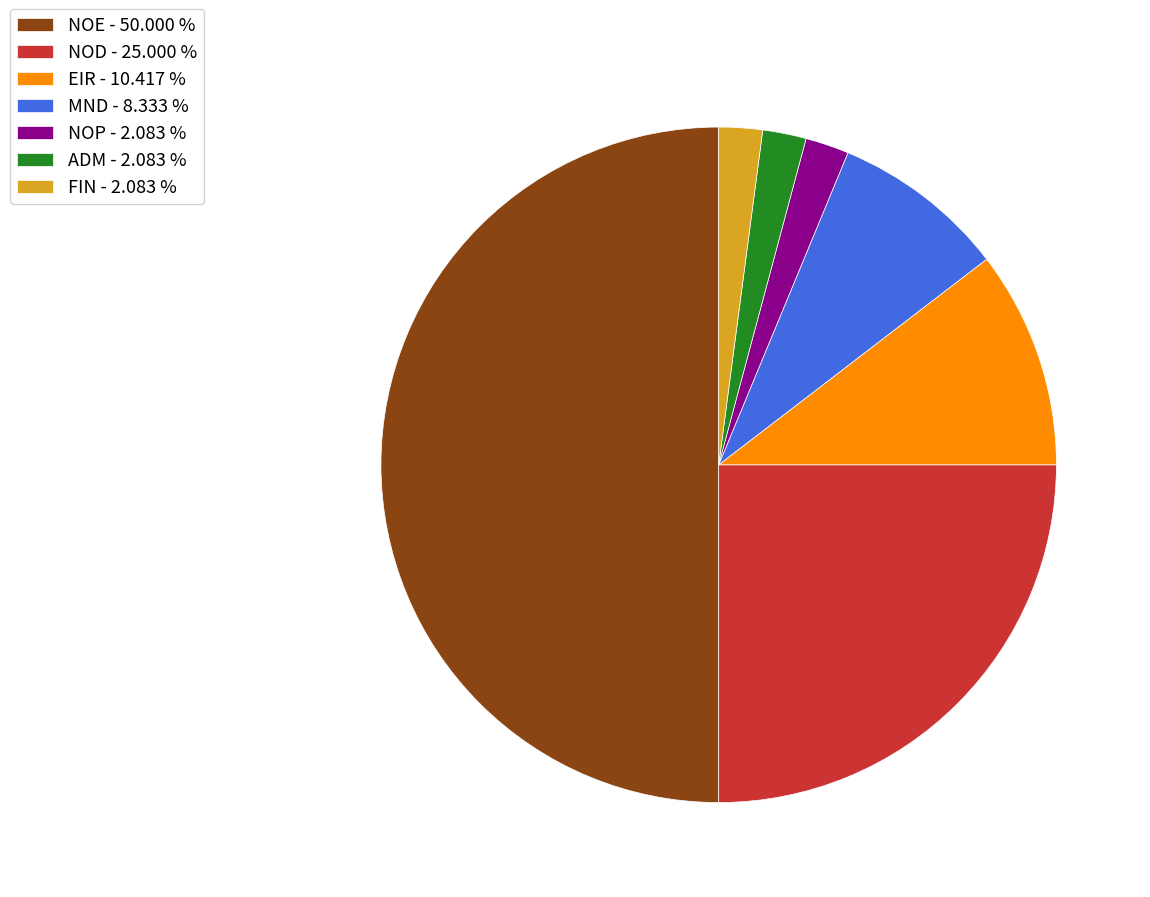

Approximately how many times larger is the value at EIR - 10.417 % compared to NOD - 25.000 %?

0.4